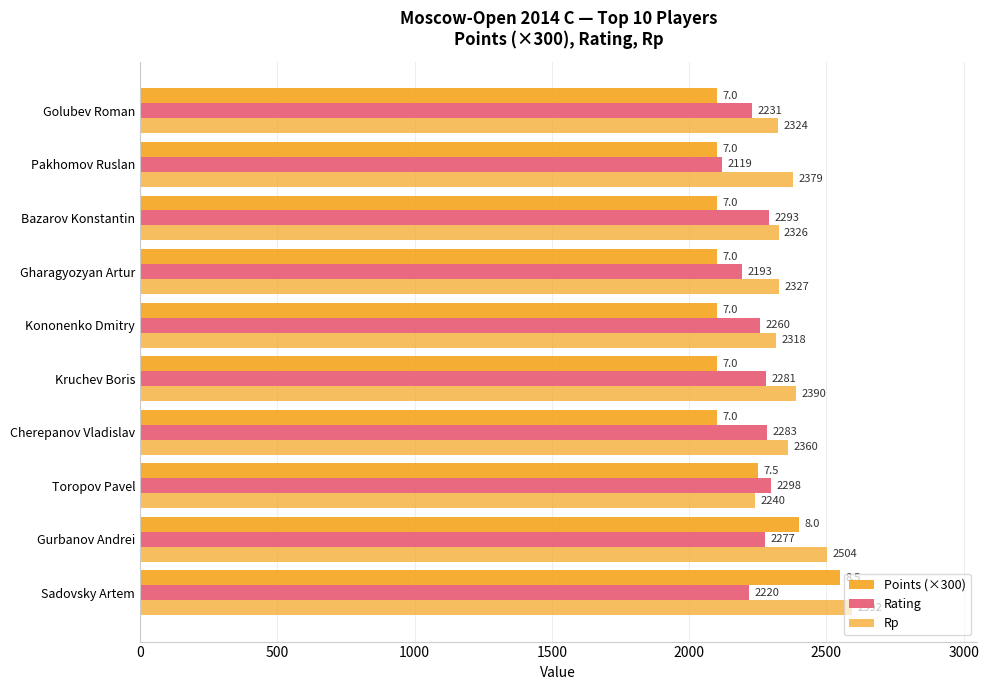

What is the difference between the second highest and second lowest values in the Rp series?

186